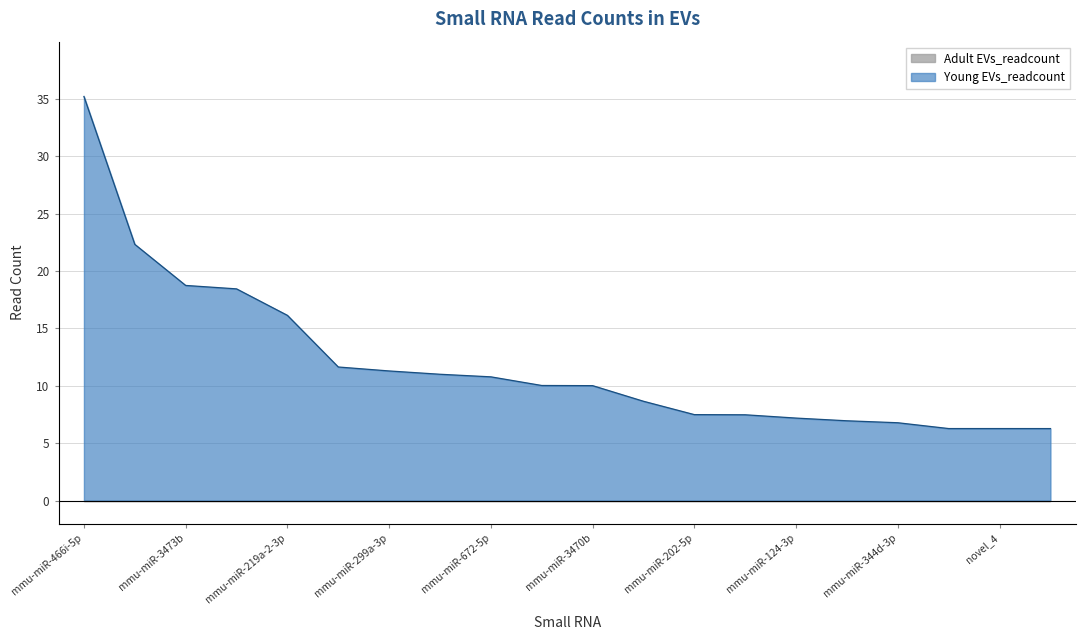

How many values are below 10?

9